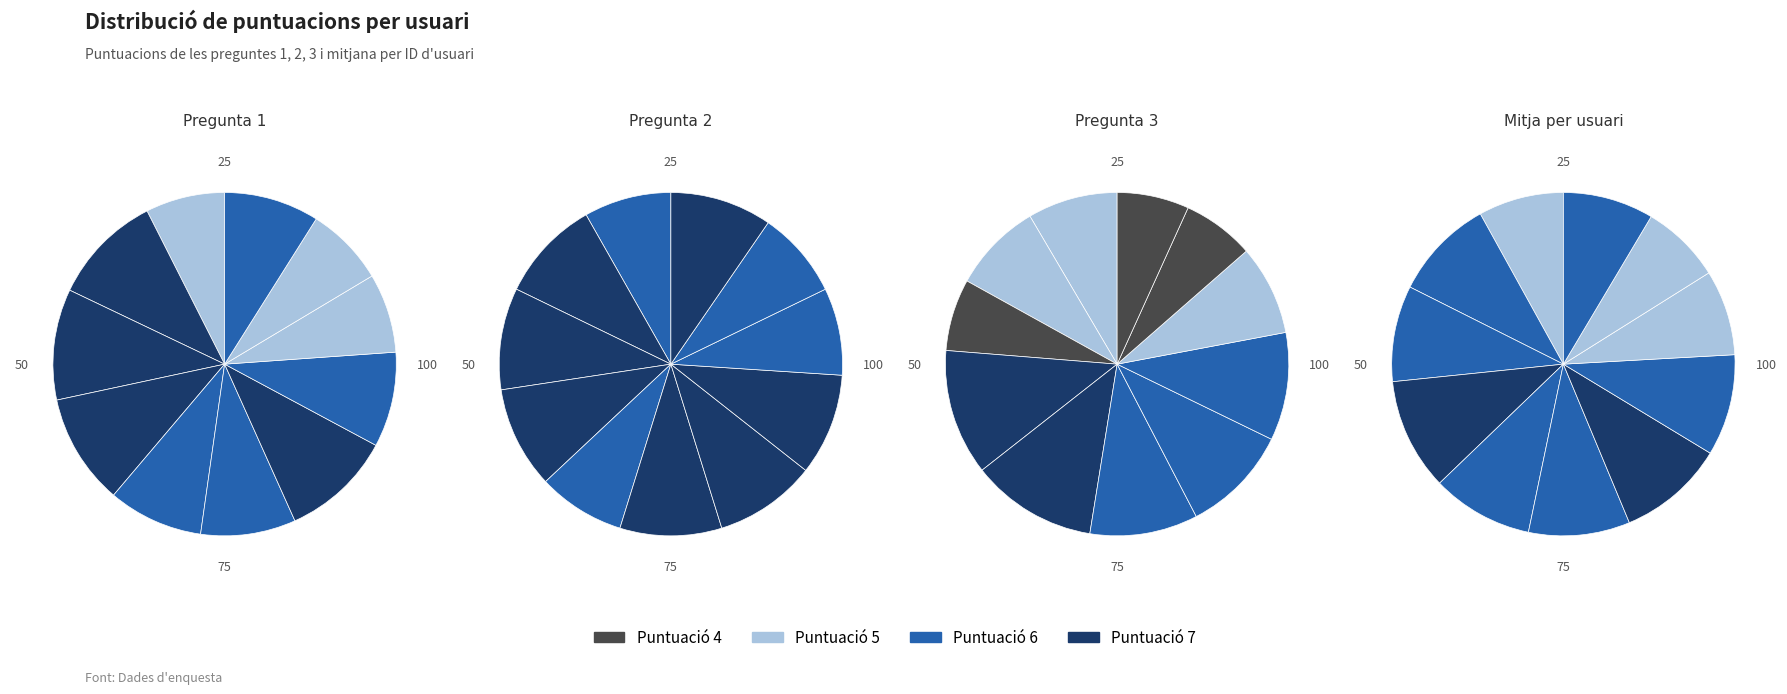

To the nearest percent, what is the difference between the 16 and 14 slice percentages?

1%